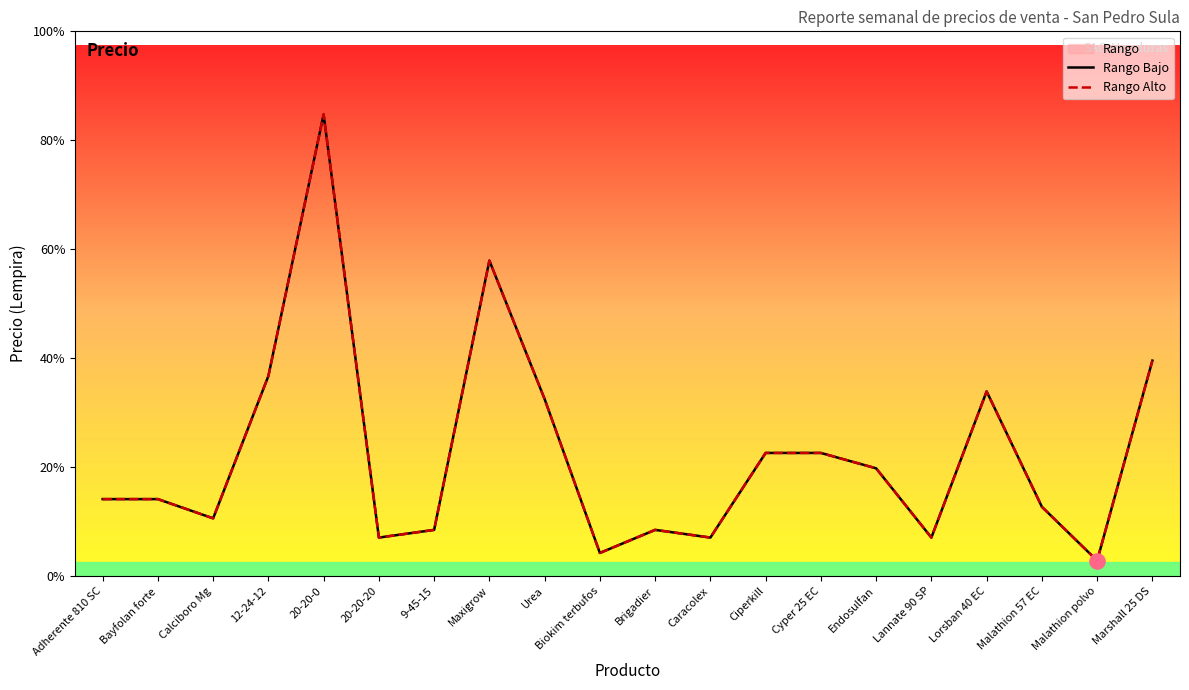

At which category is the sum across all series the highest?

20-20-0